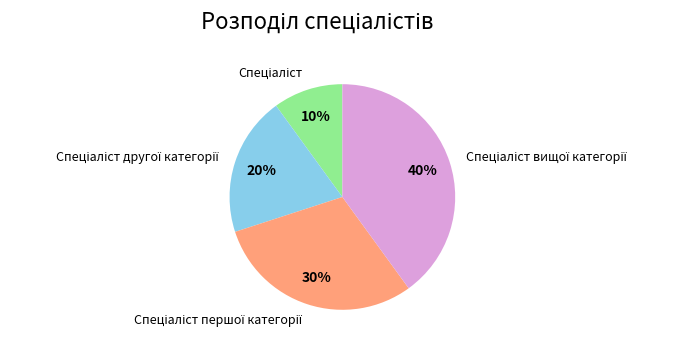

Is there a majority slice in this chart?

No